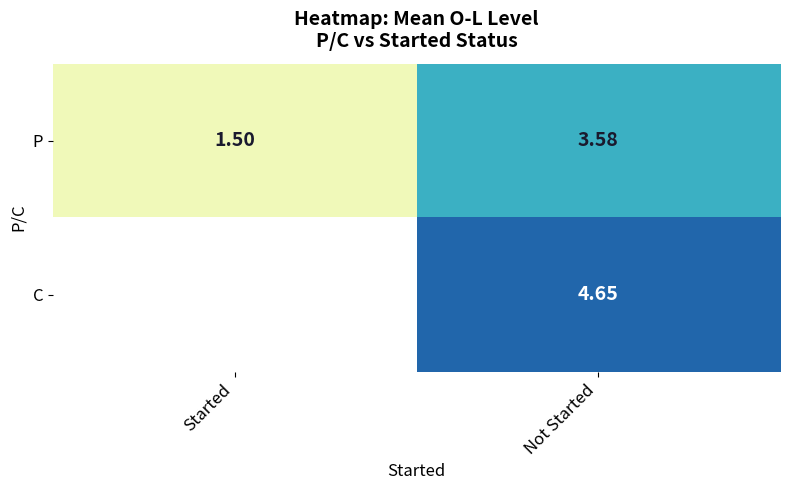

Which category has the highest value in the P series?

Not Started